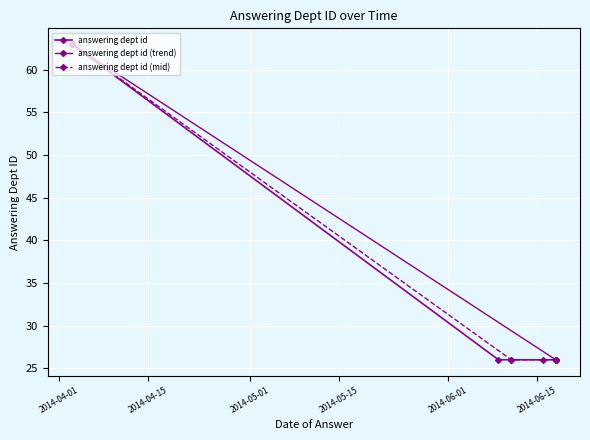

Is it true that the value at 2014-06-18 is 37?

False